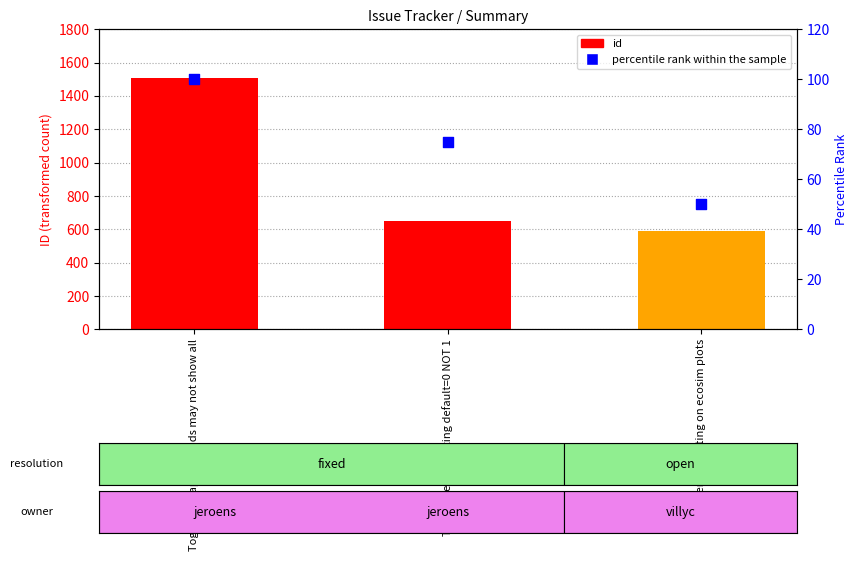

At which category is the sum across all series the highest?

Toggling graph legends may not show all